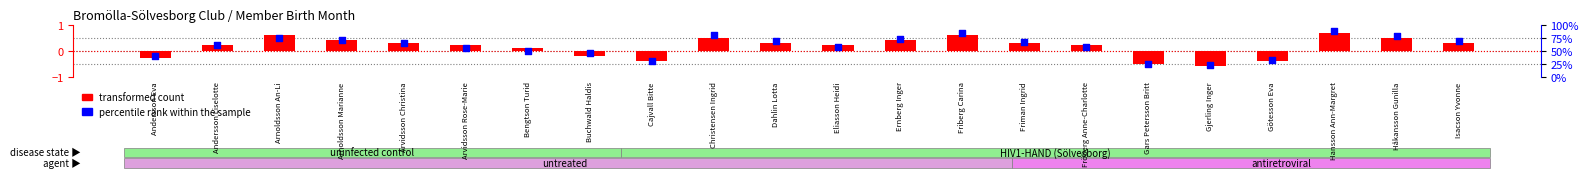

Which series contains the lowest Y value?

transformed count